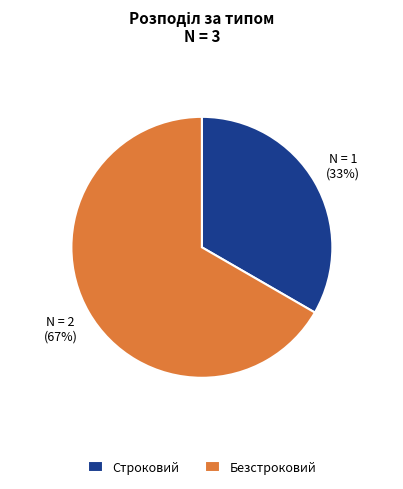

The Строковий slice represents 33% of the pie. True or false?

True